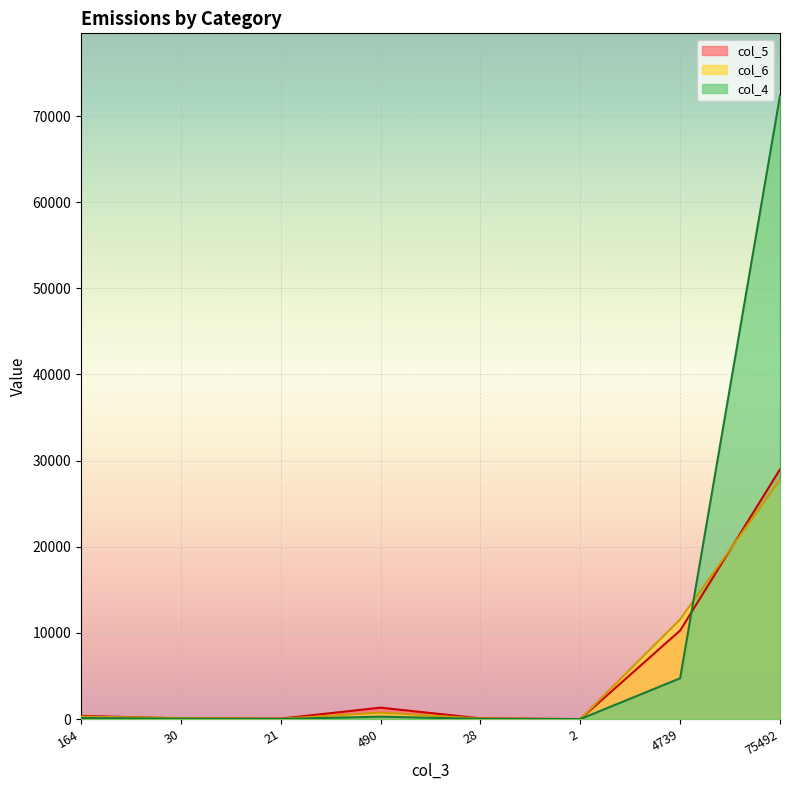

Reading left to right, what are all the values shown in this chart?

col_5: 164=380	30=77	21=53	490=1328	28=83	2=3	4739=10283	75492=28989
col_6: 164=286	30=124	21=31	490=762	28=61	2=0	4739=11577	75492=27786
col_4: 164=123	30=48	21=13	490=281	28=20	2=0	4739=4739	75492=72360